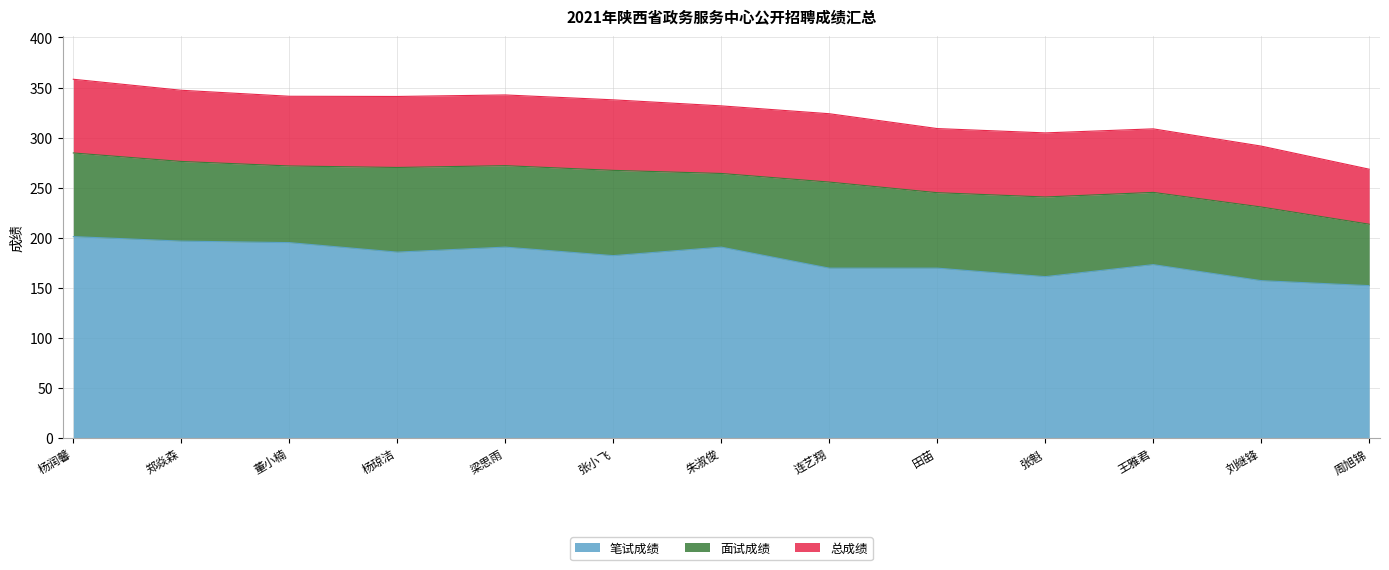

How many values in the 笔试成绩 series exceed 182?

6